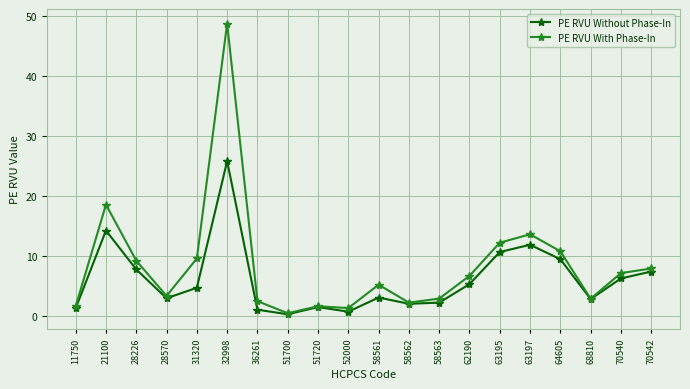

List the series in order of their peak value, lowest first.

PE RVU Without Phase-In, PE RVU With Phase-In